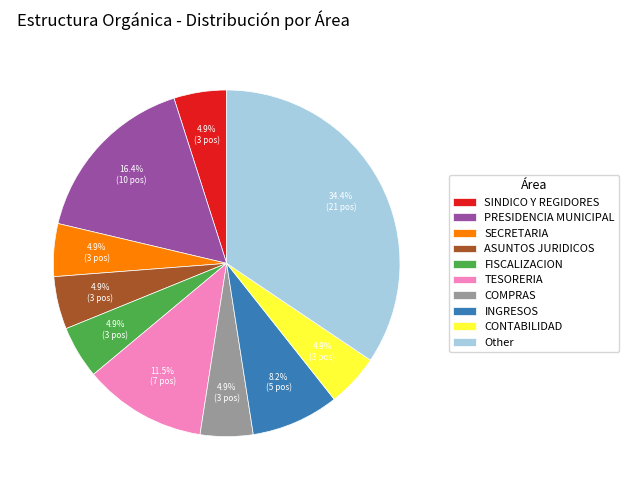

Is there a majority slice in this chart?

No